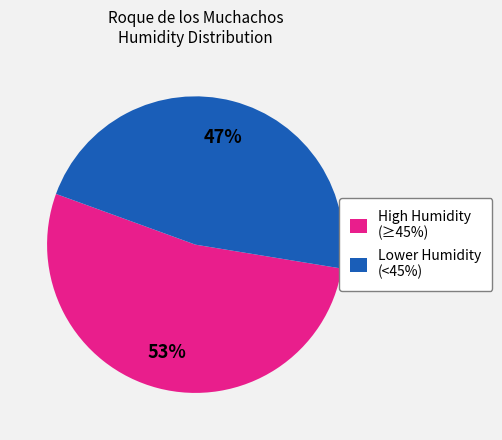

Which has a higher value, Lower Humidity (<45%) or High Humidity (≥45%)?

High Humidity (≥45%)